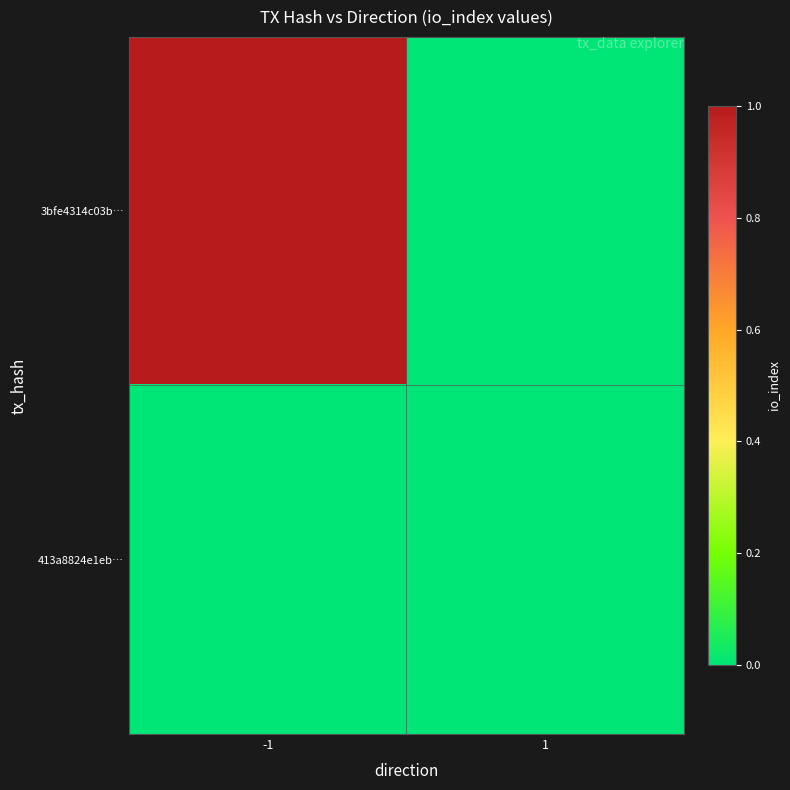

How many categories are shown in the chart?

2